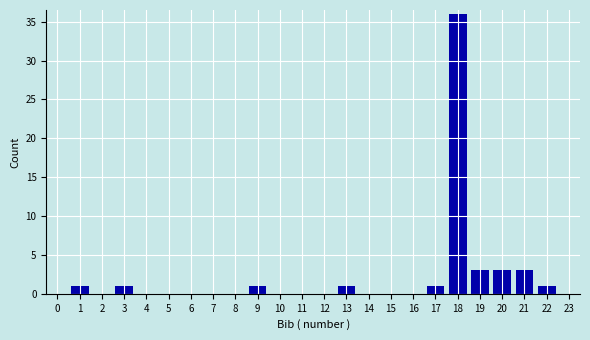

Reading left to right, what are all the values shown in this chart?

0=0	1=1	2=0	3=1	4=0	5=0	6=0	7=0	8=0	9=1	10=0	11=0	12=0	13=1	14=0	15=0	16=0	17=1	18=36	19=3	20=3	21=3	22=1	23=0